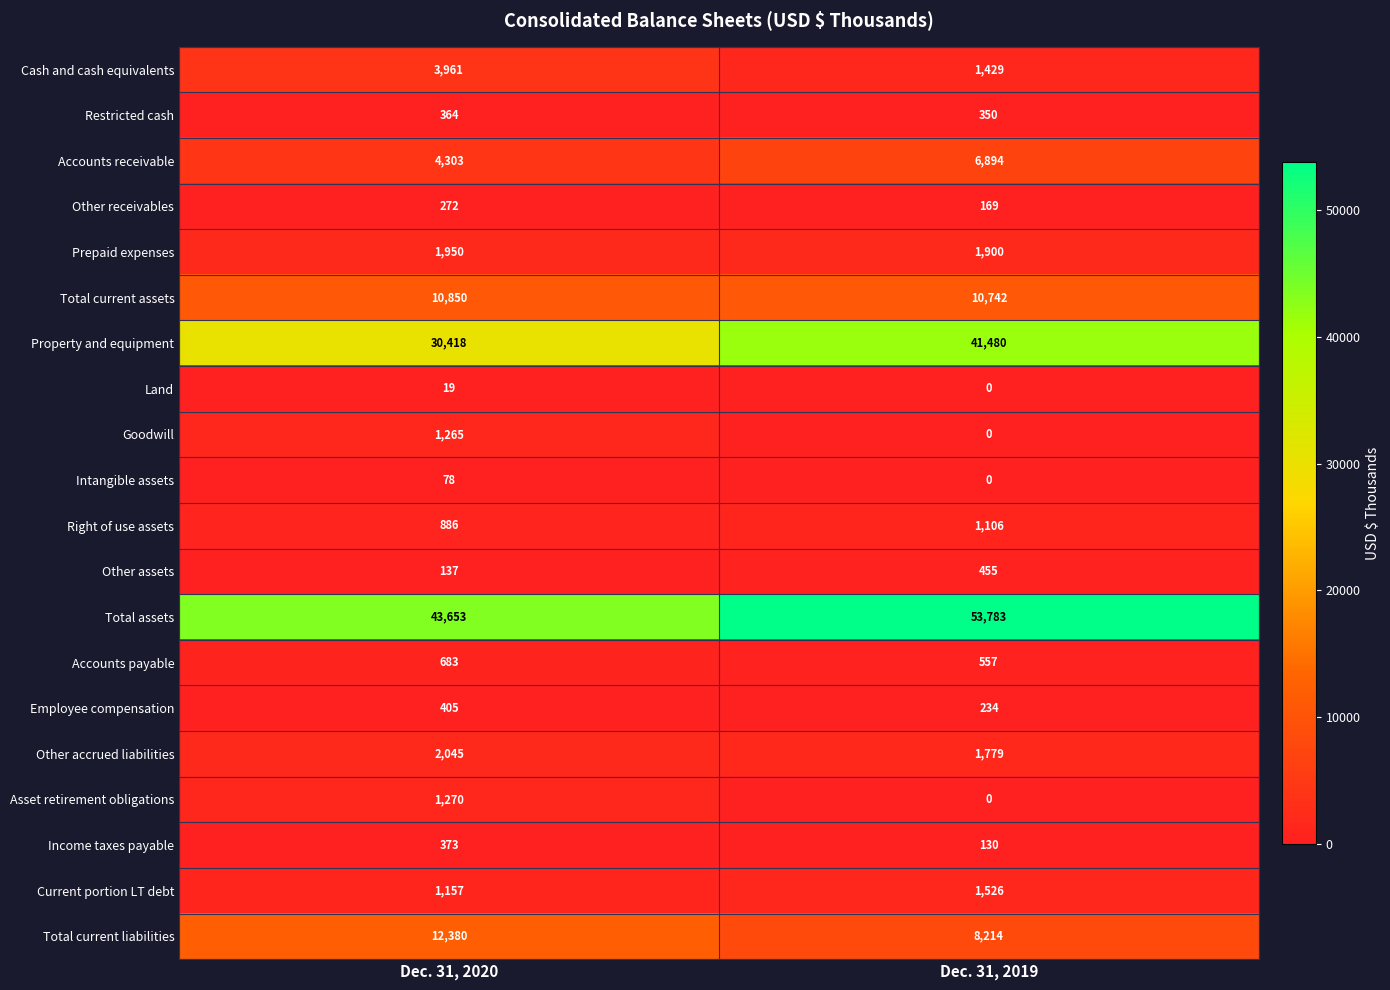

The value of Accounts receivable at Dec. 31, 2020 is 4303. True or false?

True